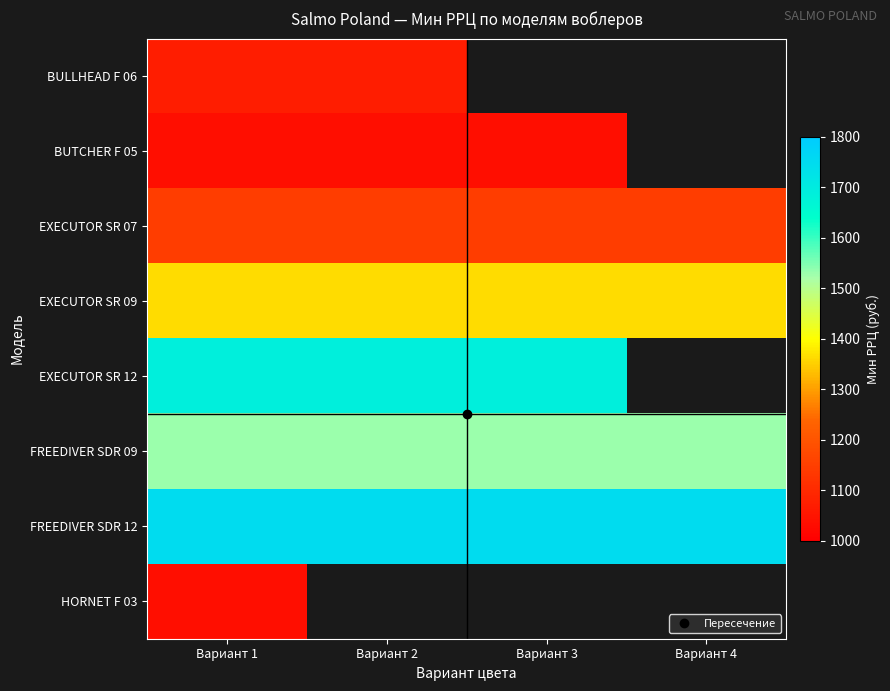

How many distinct data groups are displayed?

8